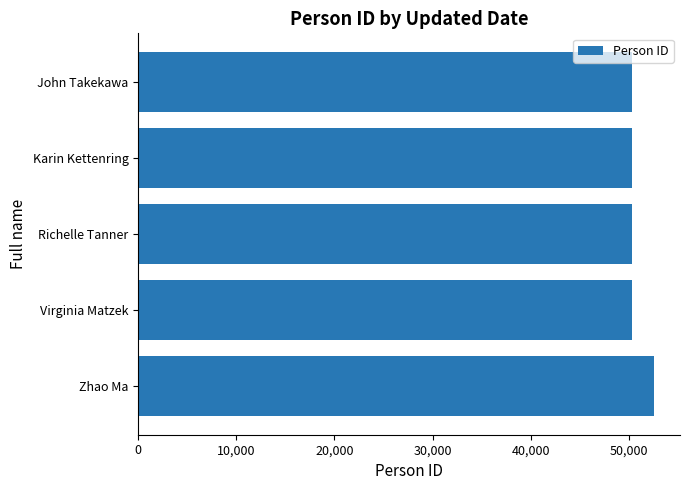

Approximately how many times larger is the value at Zhao Ma compared to Richelle Tanner?

1.0